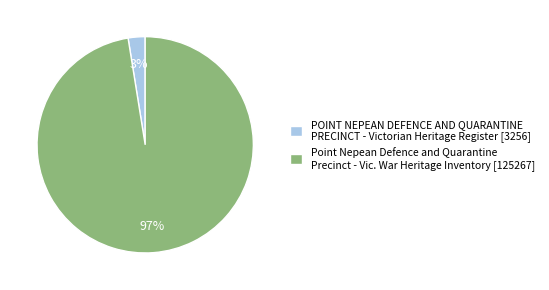

Is the sum of Point Nepean Defence and Quarantine Precinct - Vic. War Heritage Inventory [125267] and POINT NEPEAN DEFENCE AND QUARANTINE PRECINCT - Victorian Heritage Register [3256] greater than half?

Yes